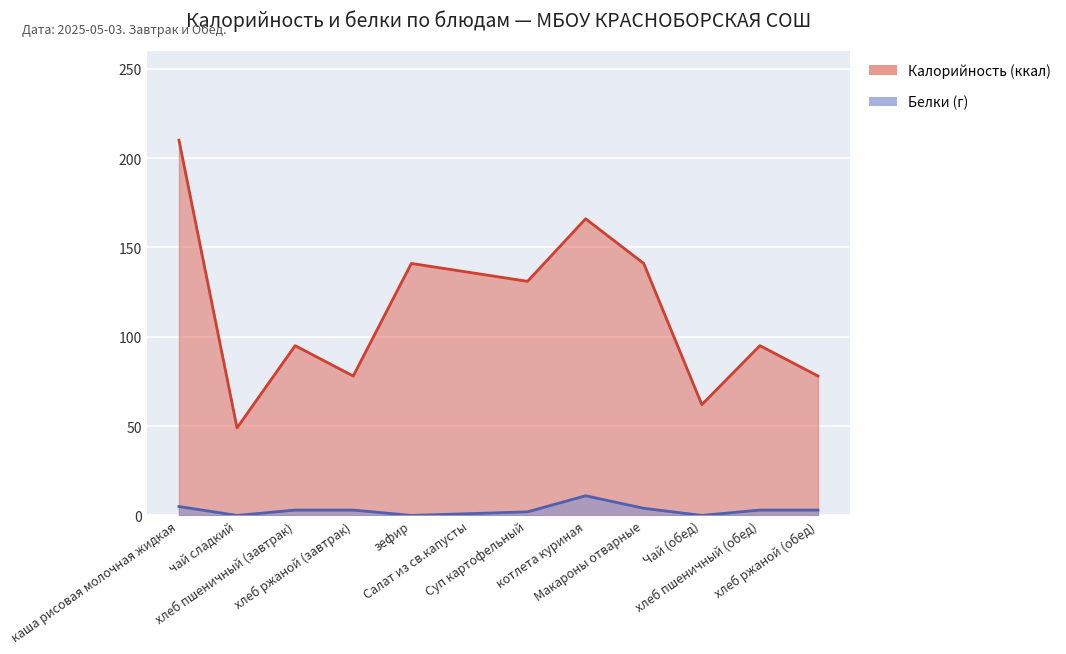

Between котлета куриная and Чай (обед), which series saw the biggest shift?

Калорийность